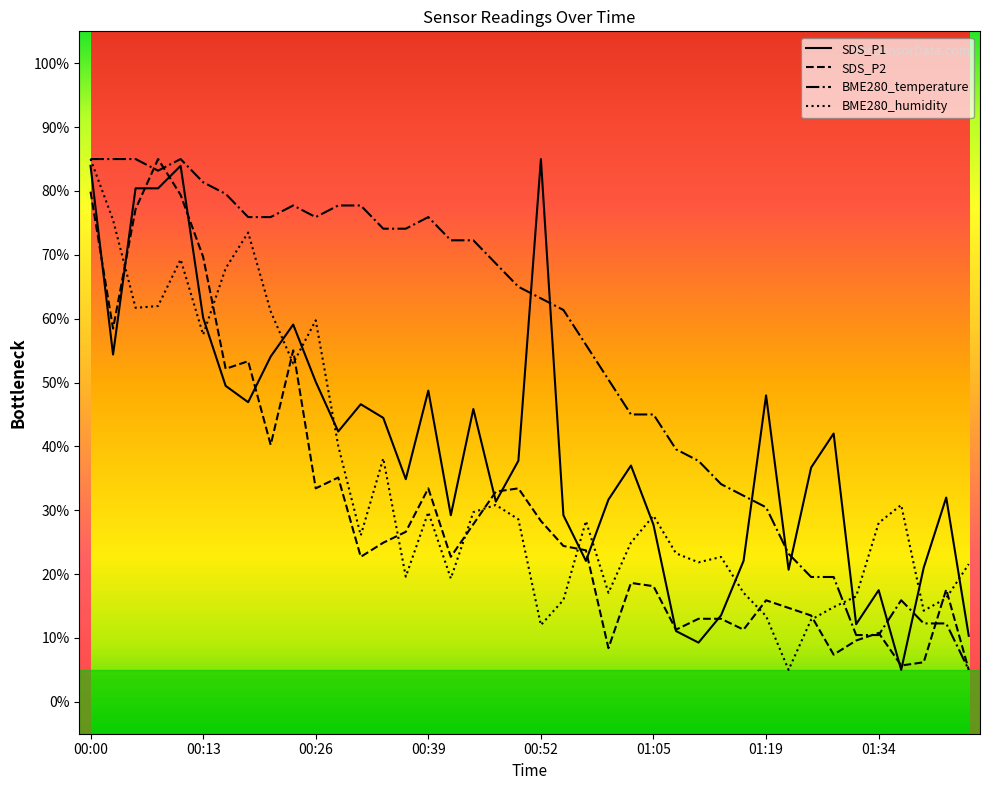

Rank the series by their average value, from lowest to highest.

SDS_P2, BME280_humidity, SDS_P1, BME280_temperature